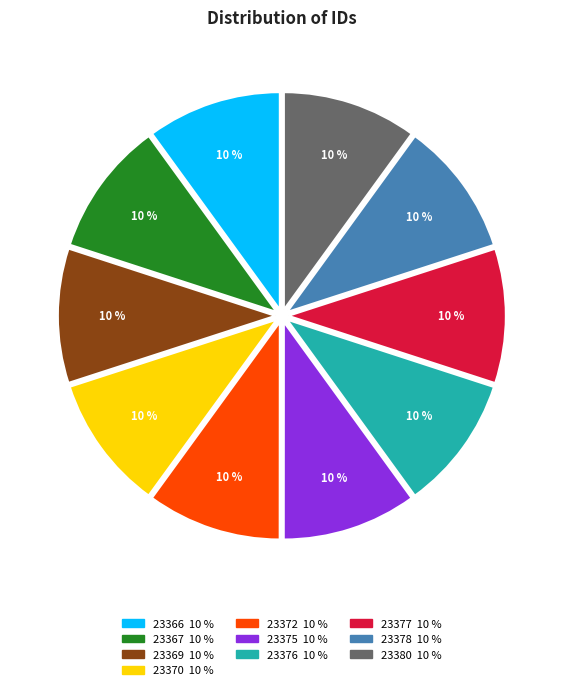

The 23380 slice represents 10% of the pie. True or false?

True